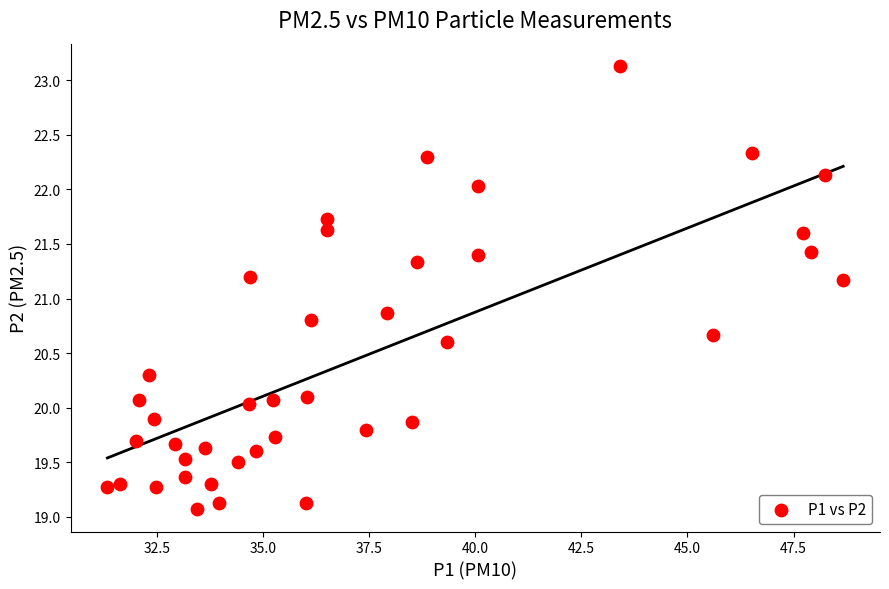

What is the range of Y values (max minus min)?

4.1